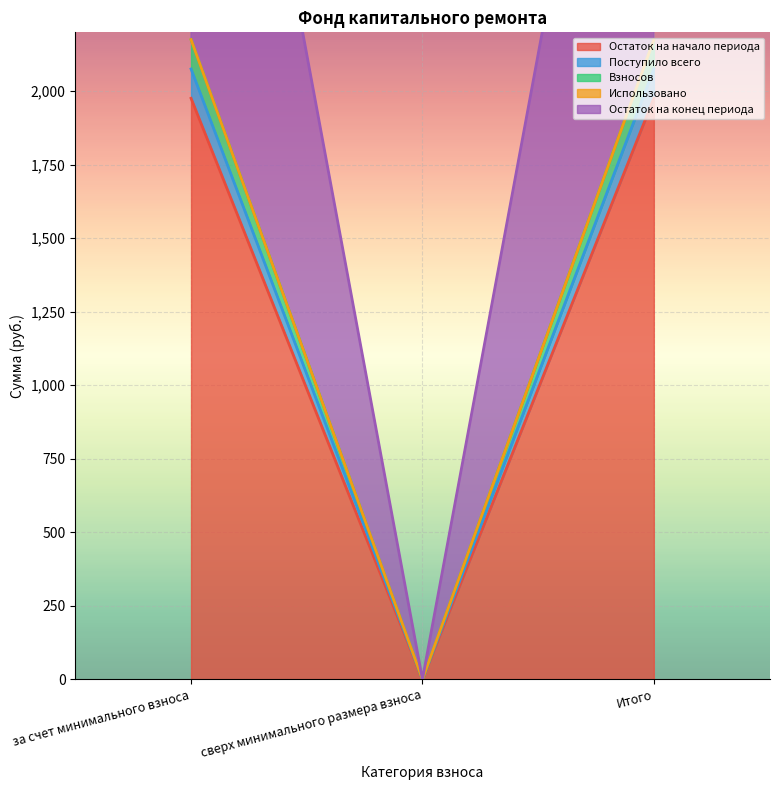

What is the value of the Взносов point at the 3rd from the left?

2175.1